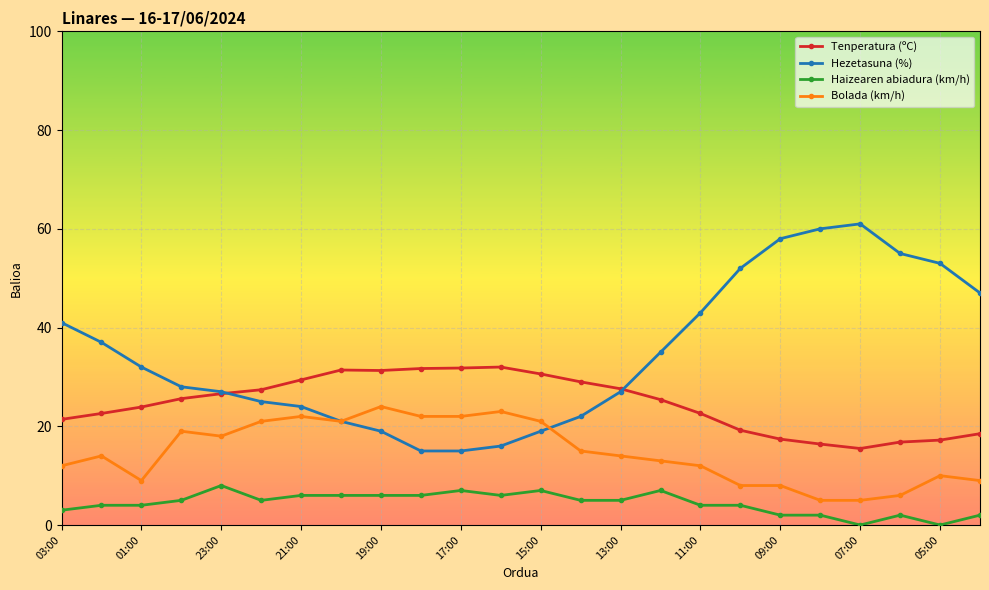

Which series has the largest total across all categories?

Hezetasuna (%)